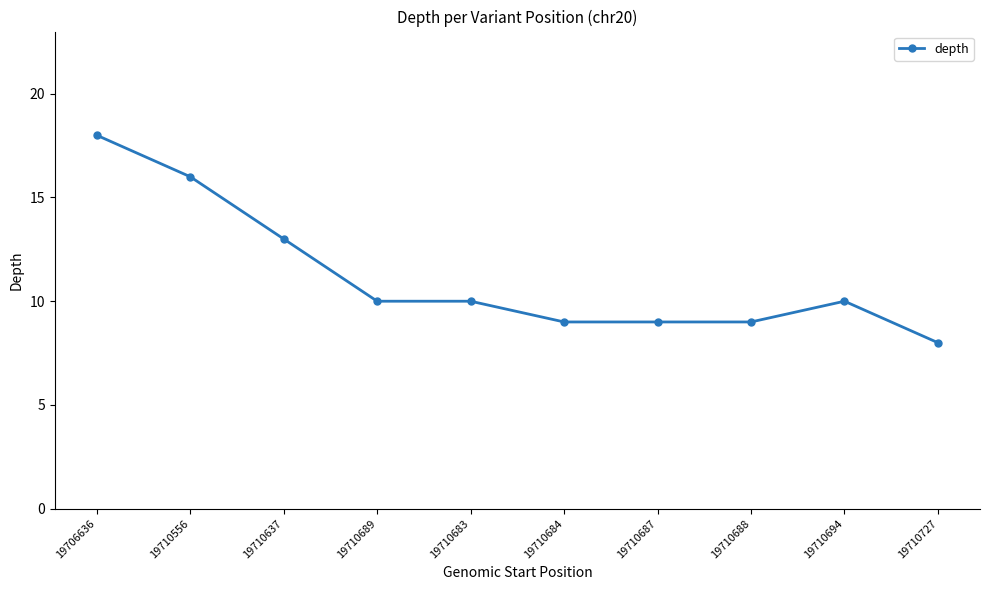

What is the label of the 6th point from the right?

19710683